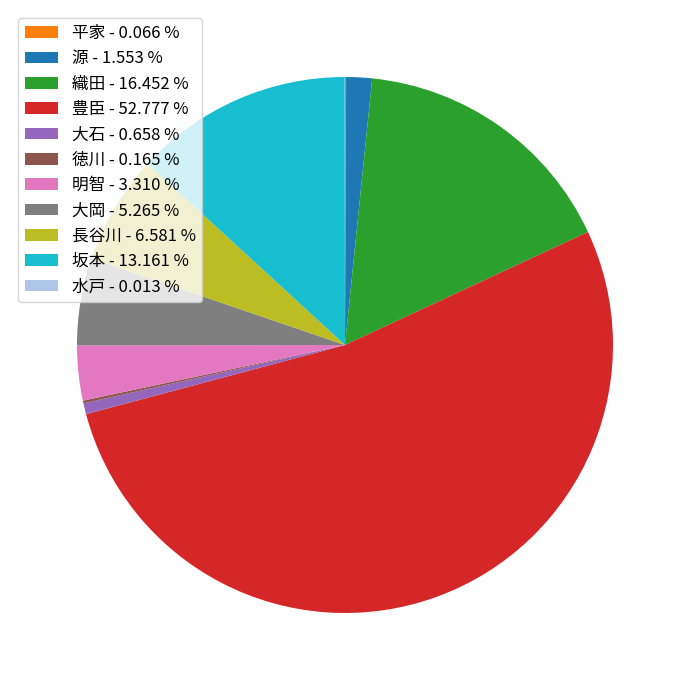

Do 豊臣 - 52.777 % and 織田 - 16.452 % together represent more than half of the pie?

Yes